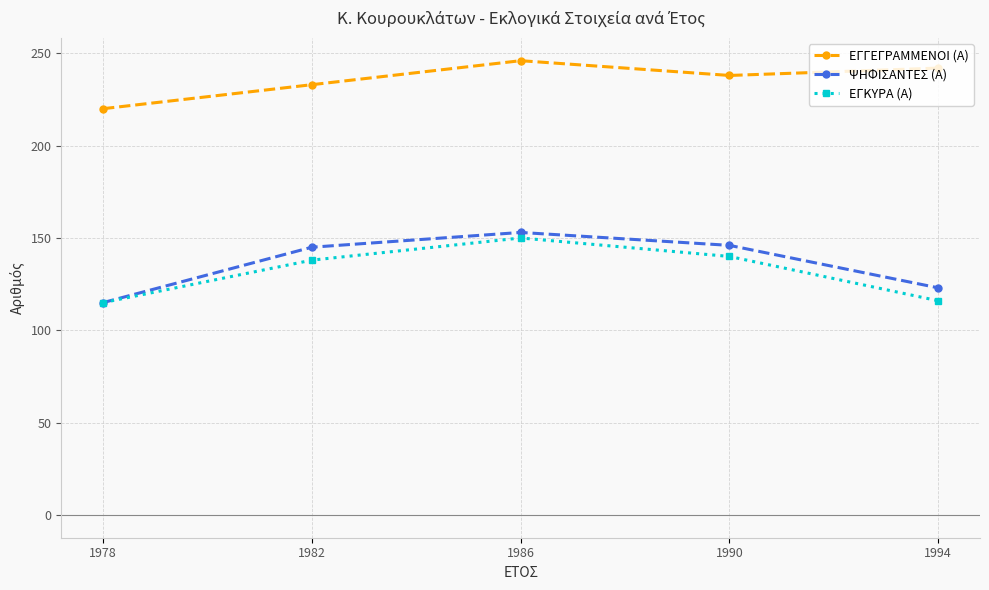

True or false: ΕΓΓΕΓΡΑΜΜΕΝΟΙ (Α) and ΨΗΦΙΣΑΝΤΕΣ (Α) cross at least once.

False